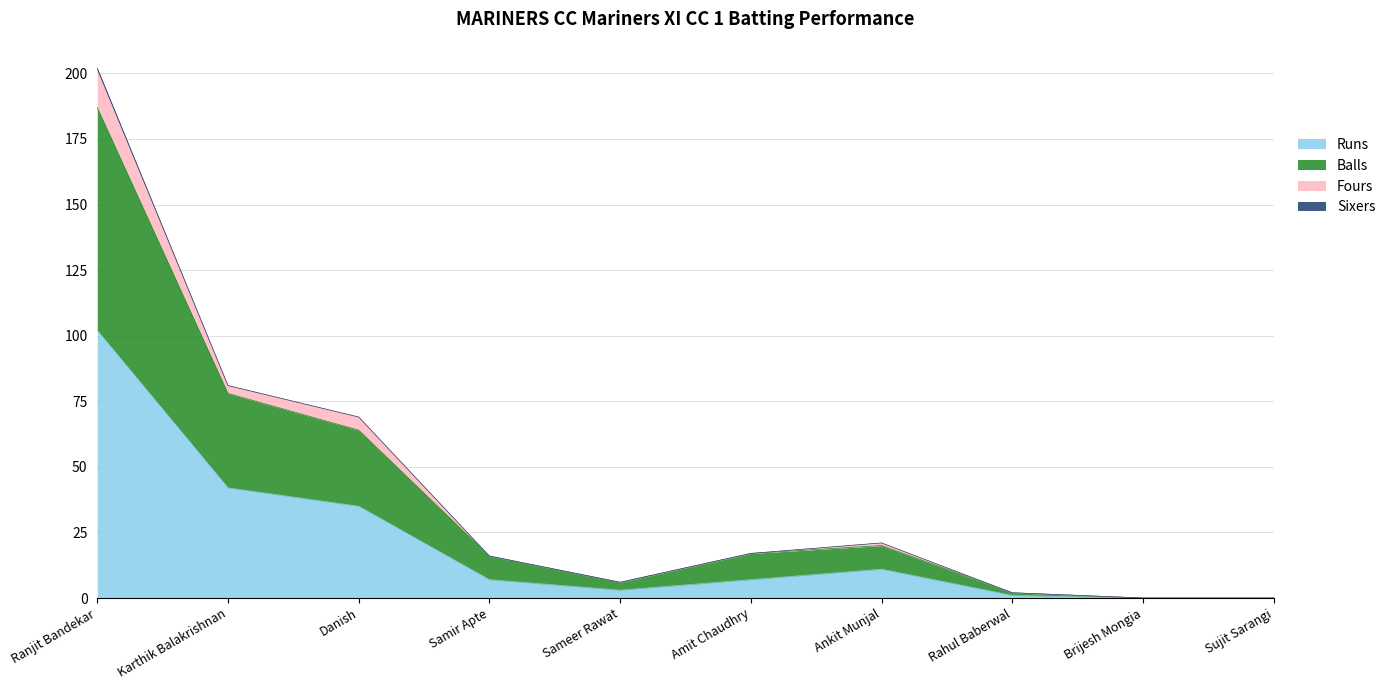

Is the value of Balls at Brijesh Mongia greater than the value of Runs at Sameer Rawat?

No